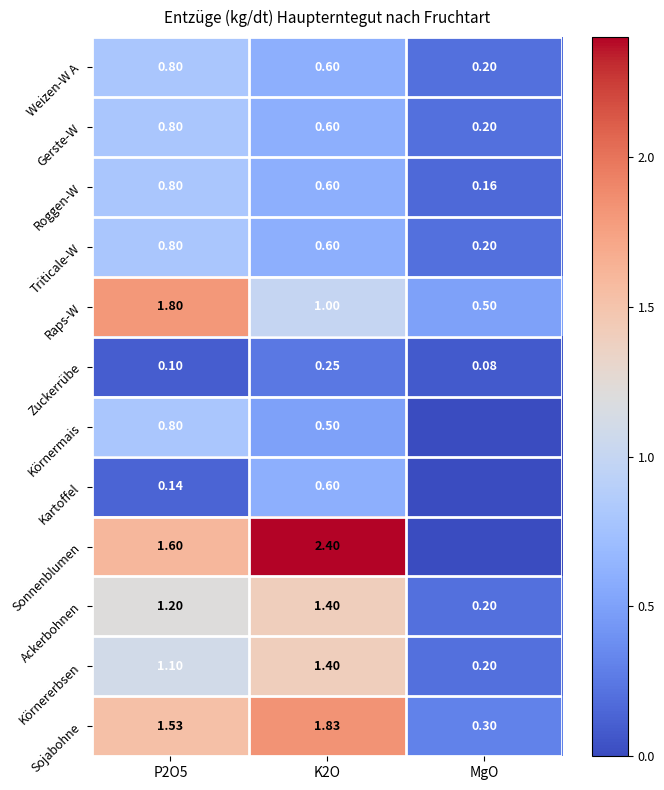

The Triticale-W series shows 0.8 at P2O5. True or false?

True